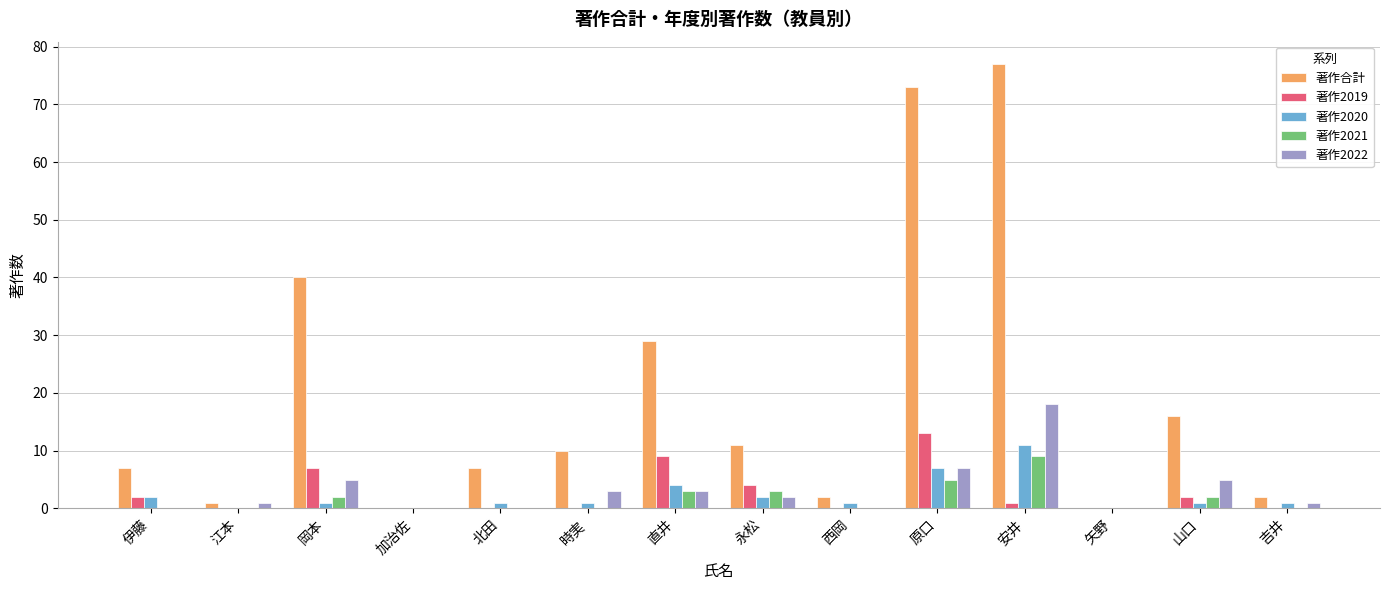

Which series has the largest total across all categories?

著作合計